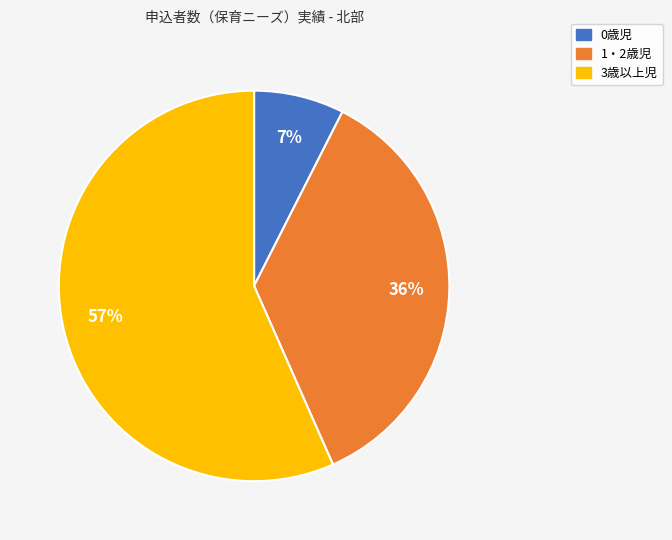

To the nearest percent, what portion does 0歳児 represent?

7%